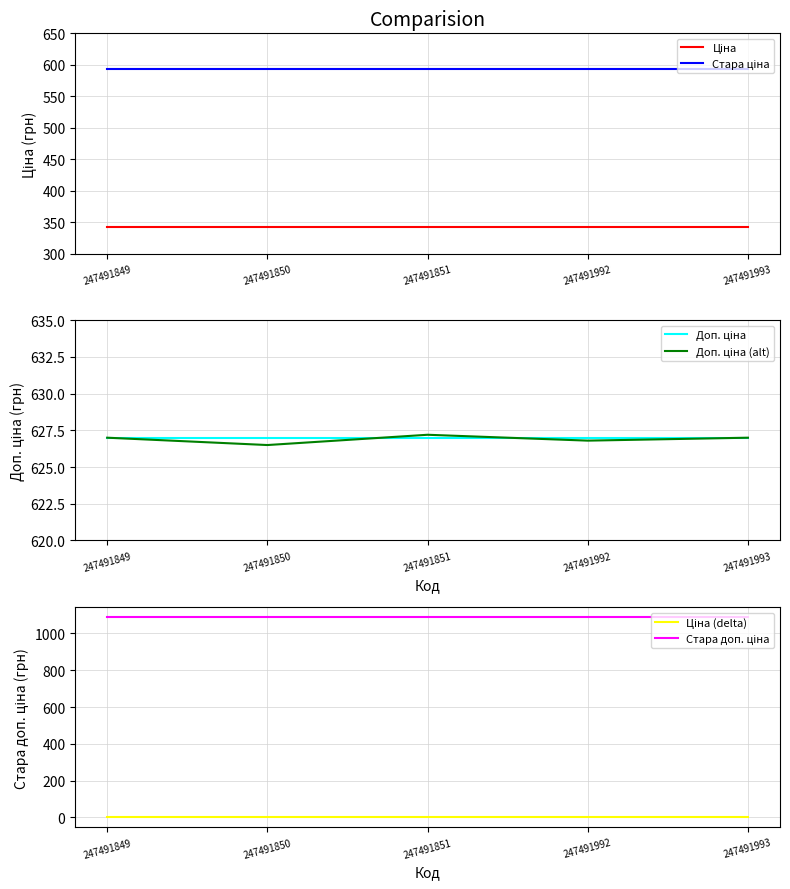

What is the average value of the Ціна series?

342.1